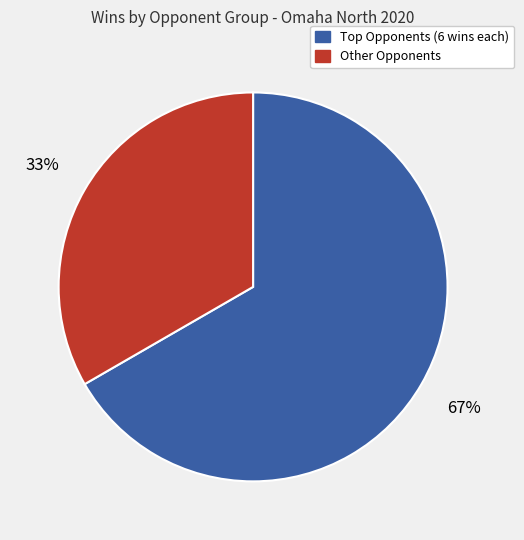

Is there any slice that represents more than half of the pie?

Yes